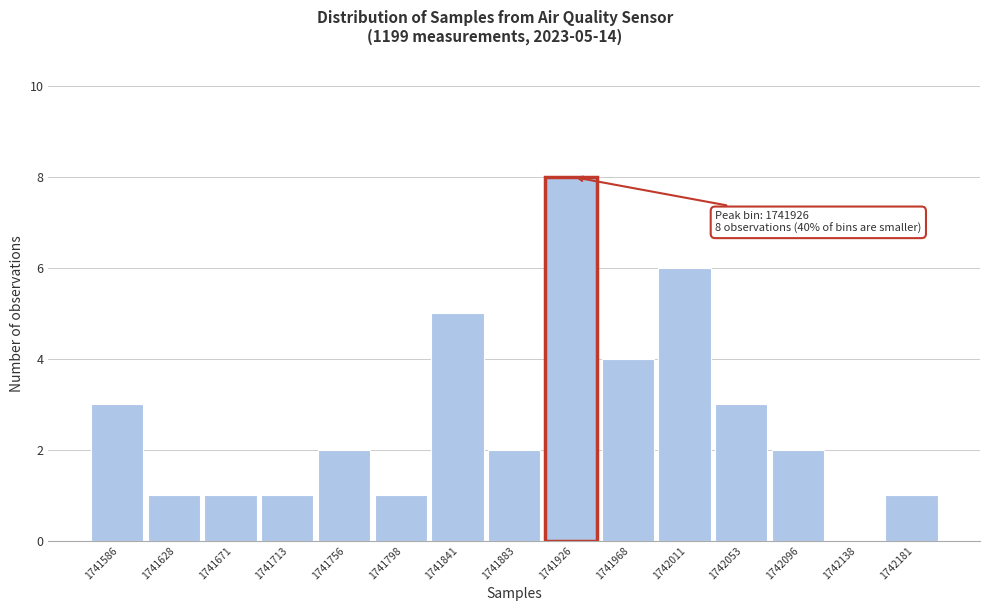

Reading right to left, what are all the values shown in this chart?

1742181=1	1742138=0	1742096=2	1742053=3	1742011=6	1741968=4	1741926=8	1741883=2	1741841=5	1741798=1	1741756=2	1741713=1	1741671=1	1741628=1	1741586=3